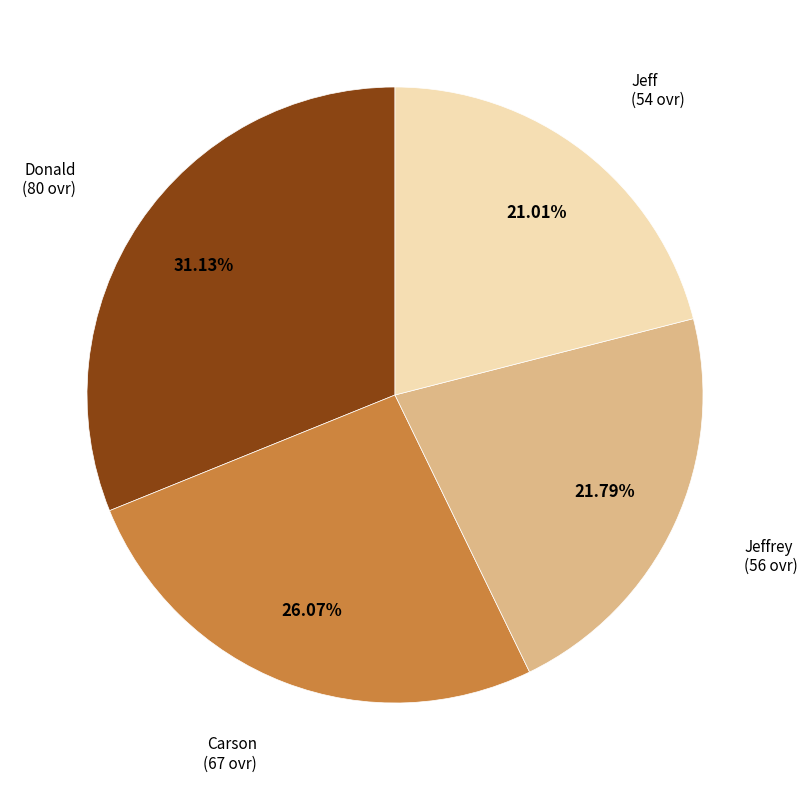

Is there a majority slice in this chart?

No